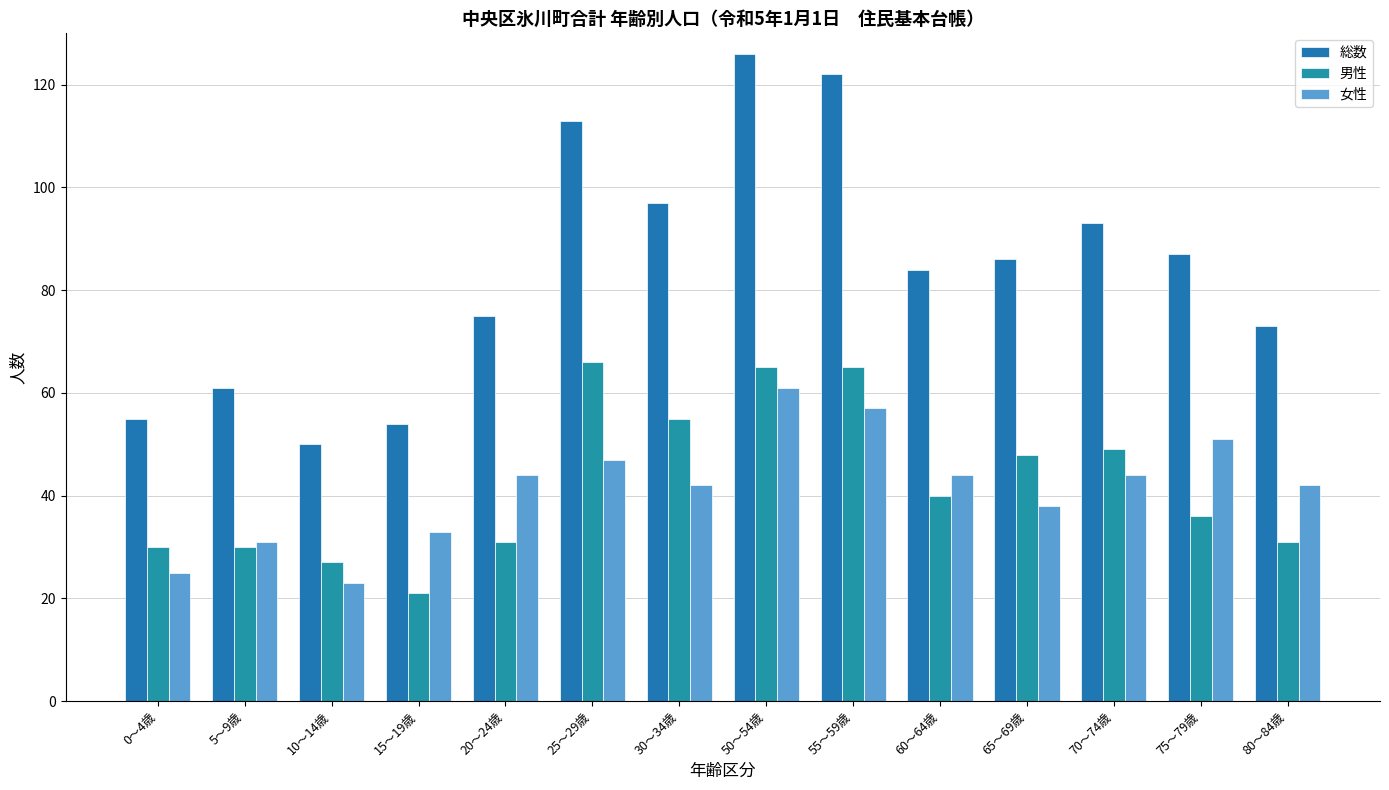

At how many categories does at least one series exceed 55?

11